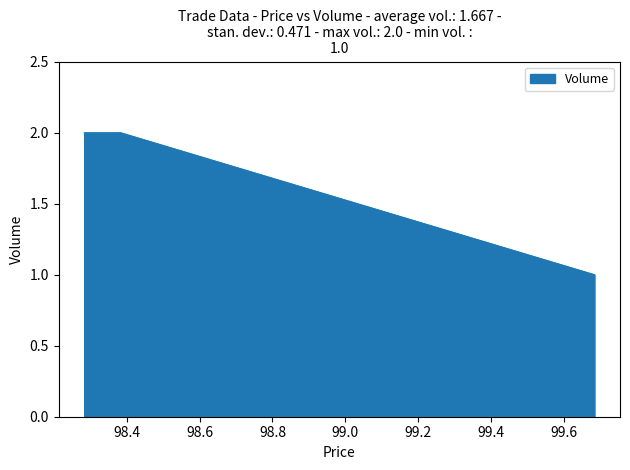

What is the sum of all values?

5